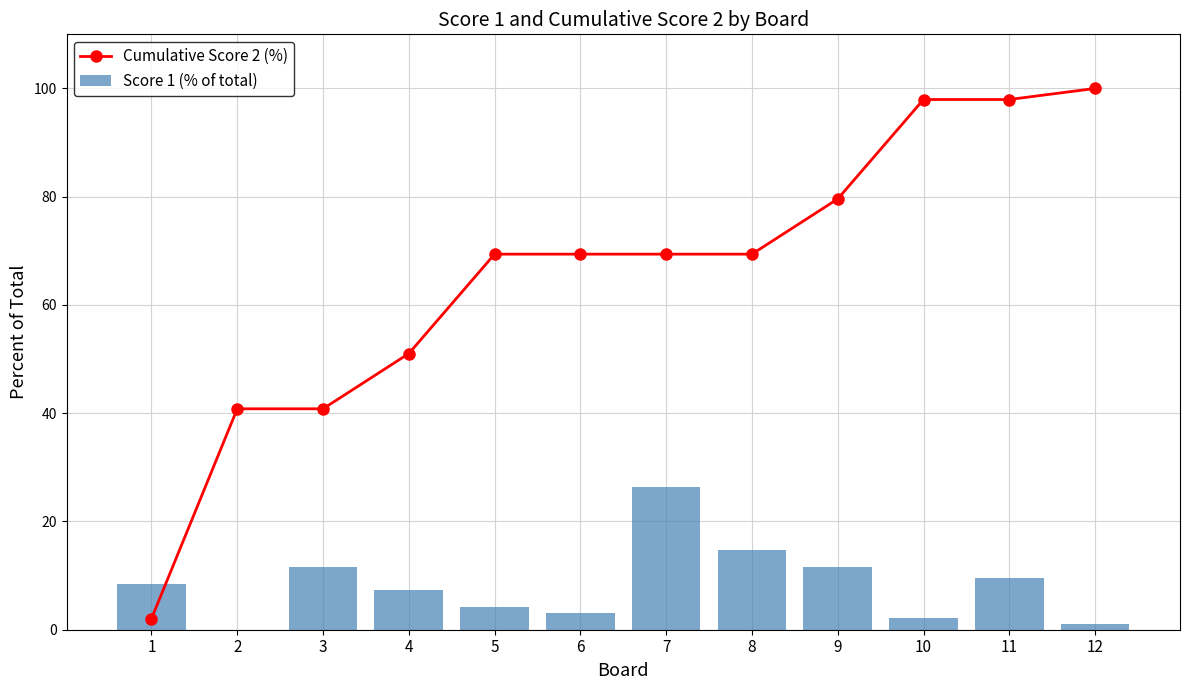

What is the difference between the Cumulative Score 2 (%) values at 7 and 1?

67.3